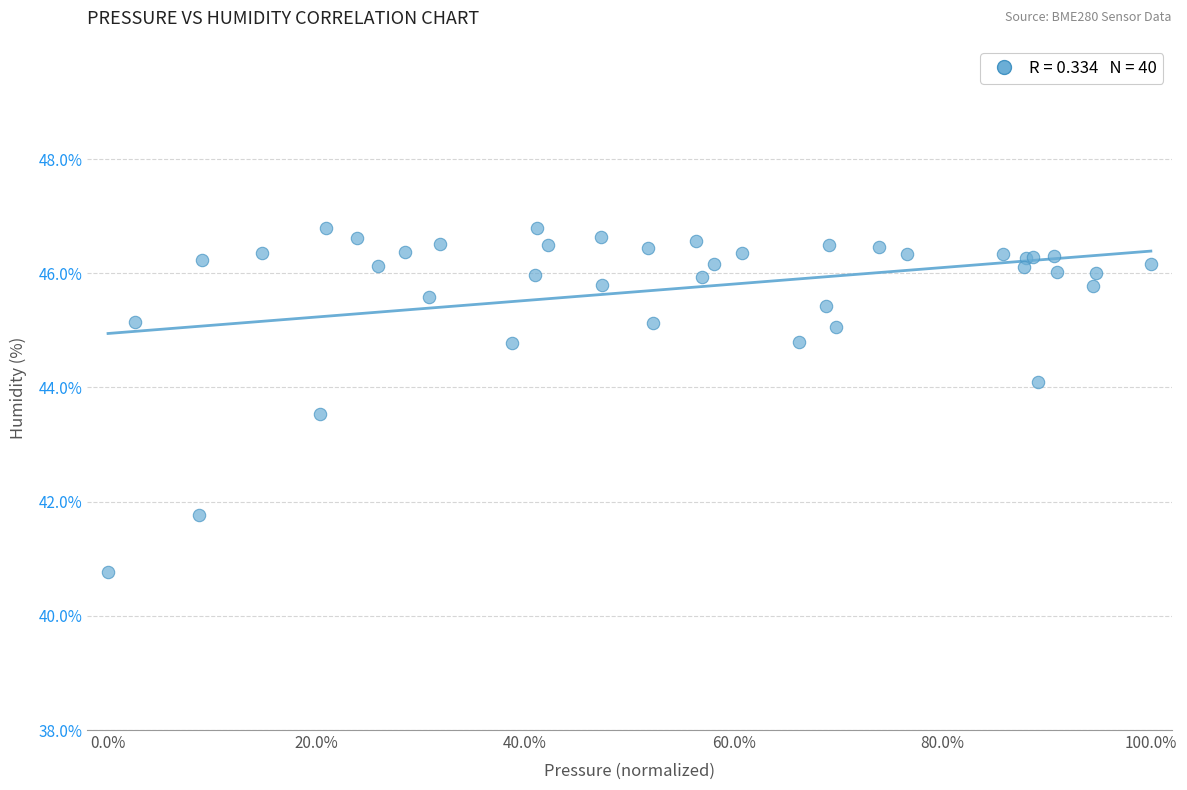

What Y value in the scatter plot is closest to 43?

43.5